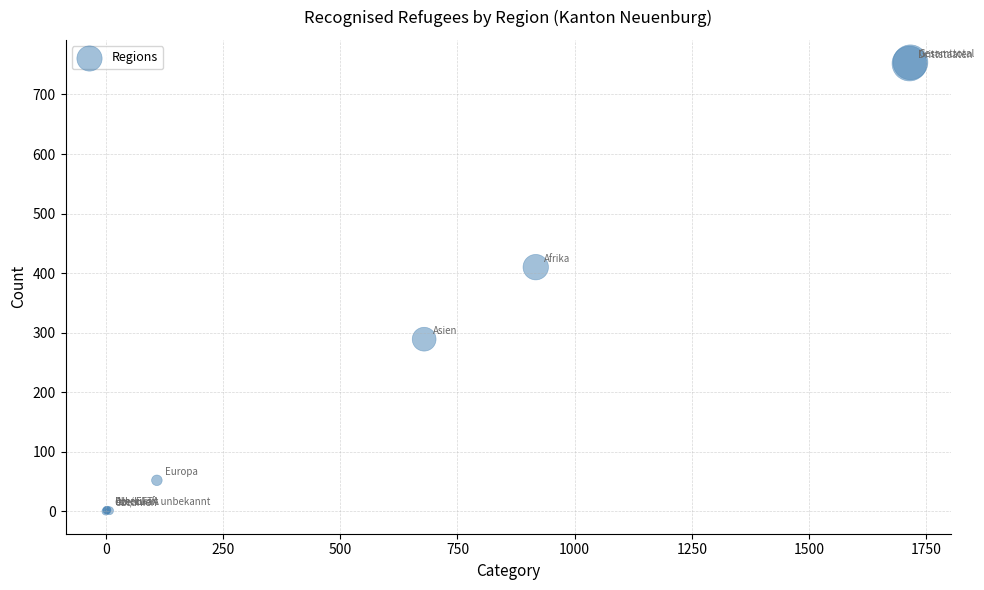

What Y value in the scatter plot is closest to 377?

410